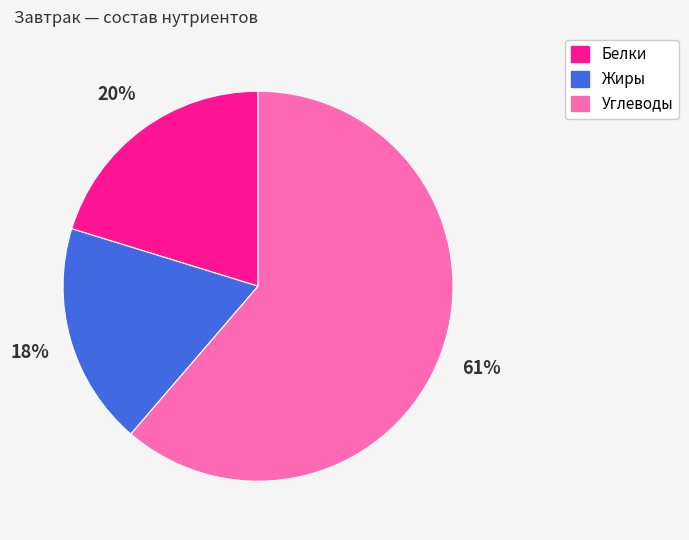

What percentage is the Белки slice, to the nearest percent?

20%